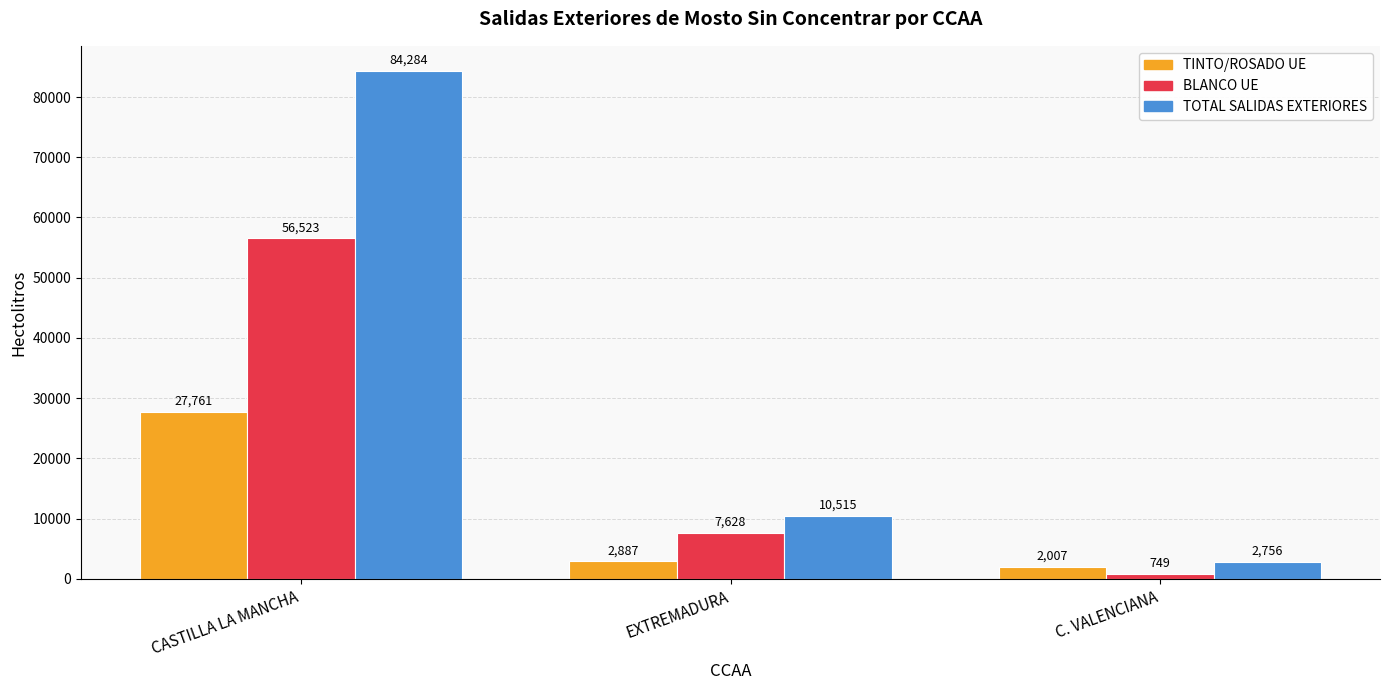

Reading left to right, extract all data points from this chart.

TINTO/ROSADO UE: CASTILLA LA MANCHA=27761	EXTREMADURA=2887	C. VALENCIANA=2007
BLANCO UE: CASTILLA LA MANCHA=56523	EXTREMADURA=7628	C. VALENCIANA=749
TOTAL SALIDAS EXTERIORES: CASTILLA LA MANCHA=84284	EXTREMADURA=10515	C. VALENCIANA=2756